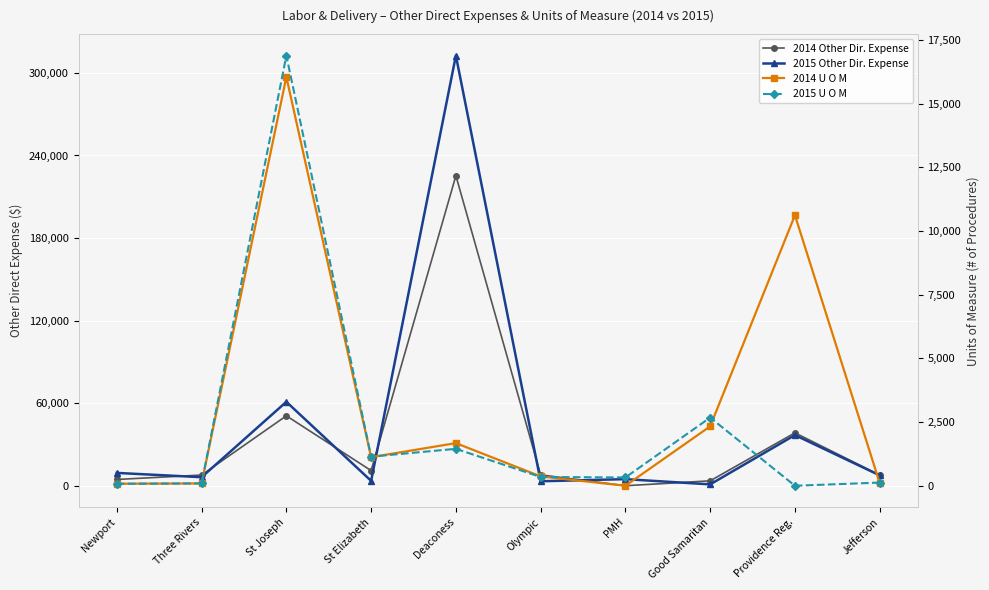

True or false: 2014 Other Dir. Expense and 2014 U O M intersect in this chart.

False